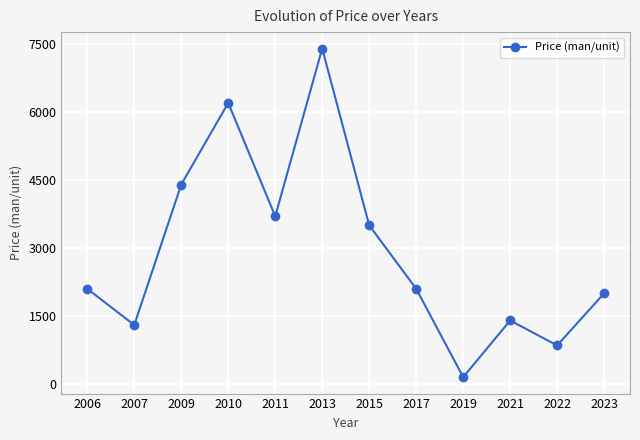

What is the change in value from 2011 to 2013?

+3700